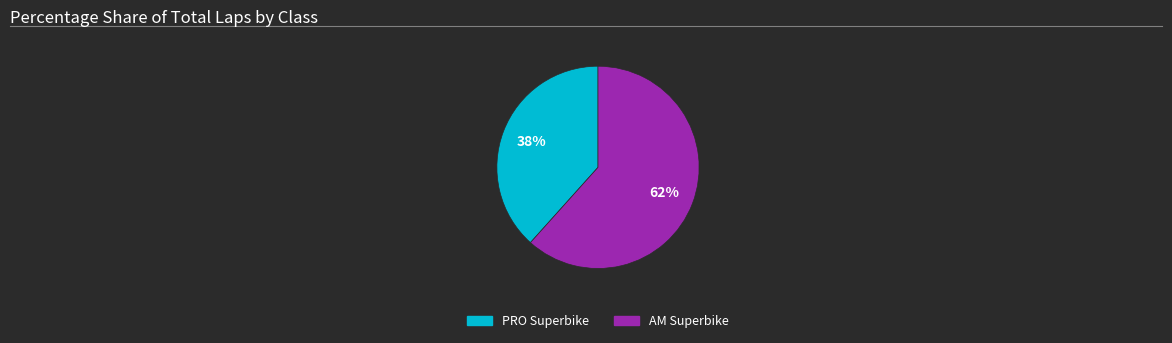

Which category has the smallest portion of the pie?

PRO Superbike